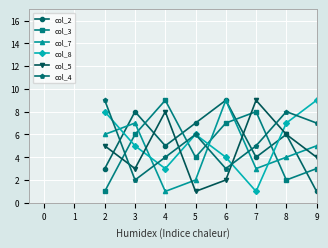

Reading left to right, what are all the values shown in this chart?

col_2: 3	8	5	7	9	4	6	1
col_3: 1	6	9	4	7	8	2	3
col_7: 6	7	1	2	9	3	4	5
col_8: 8	5	3	6	4	1	7	9
col_5: 5	3	8	1	2	9	6	4
col_4: 9	2	4	6	3	5	8	7